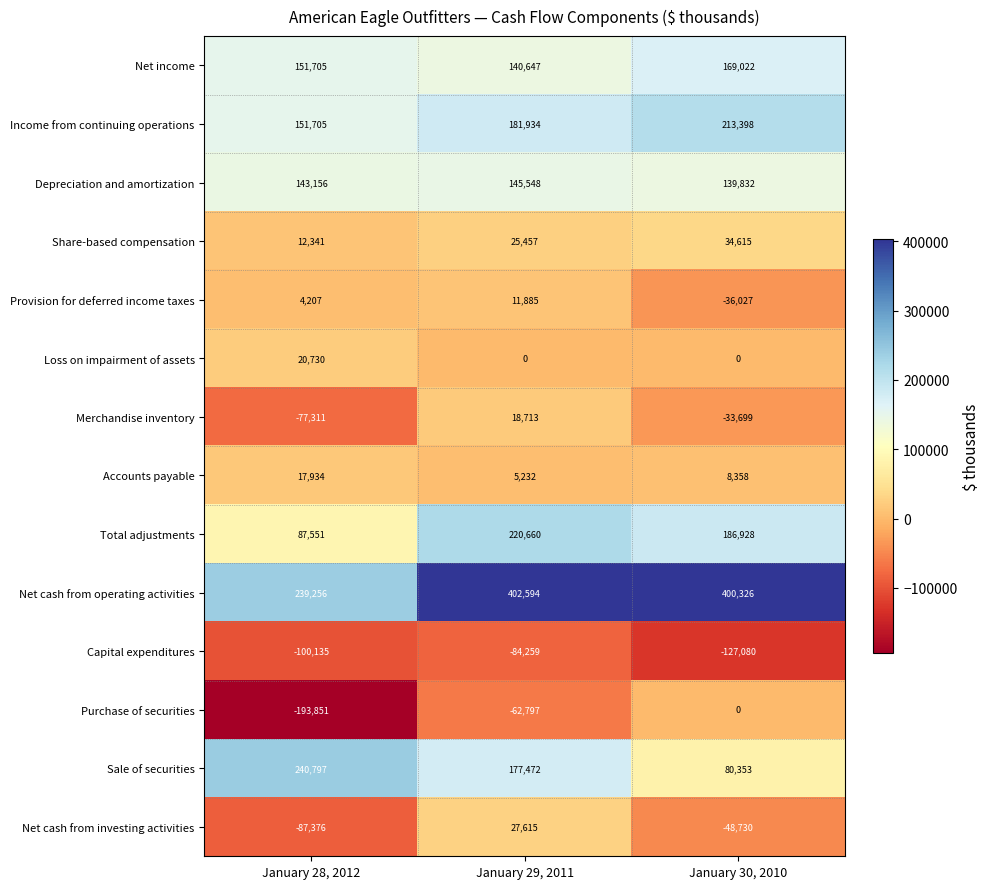

What is the sum of the Share-based compensation values at January 30, 2010 and January 29, 2011?

60072